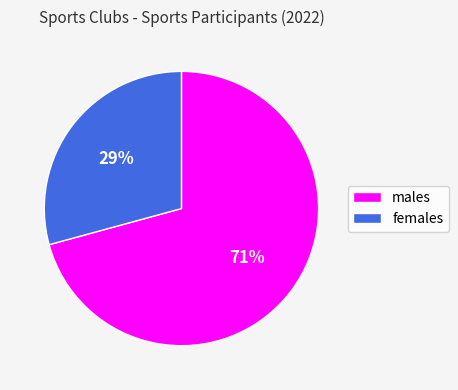

The females slice represents 38% of the pie. True or false?

False